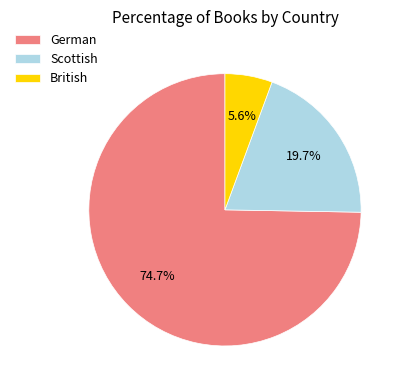

True or false: Scottish accounts for 31% of the total.

False